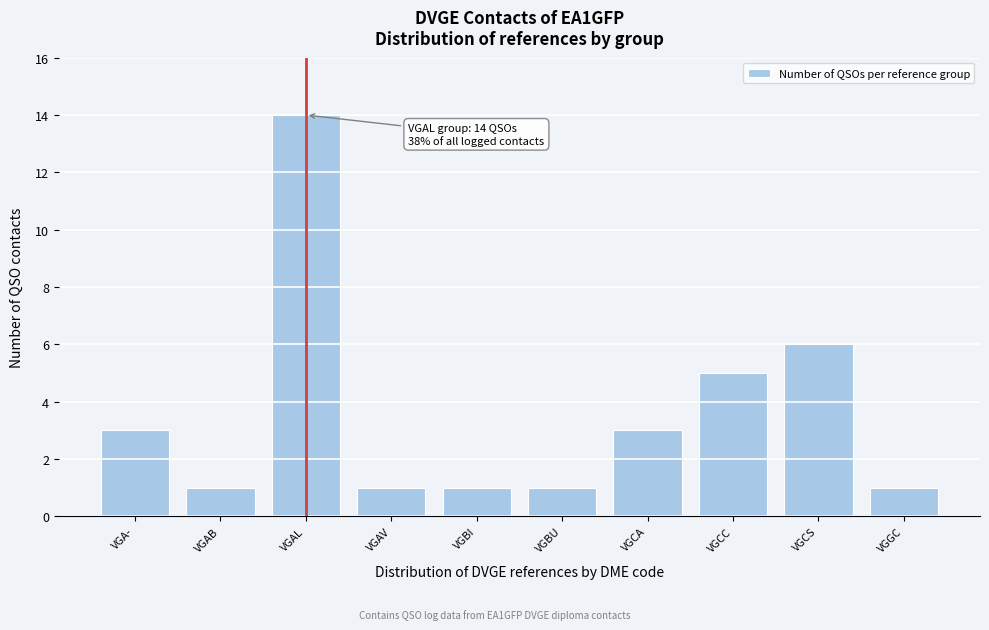

Reading left to right, transcribe all the data shown in this chart.

3	1	14	1	1	1	3	5	6	1